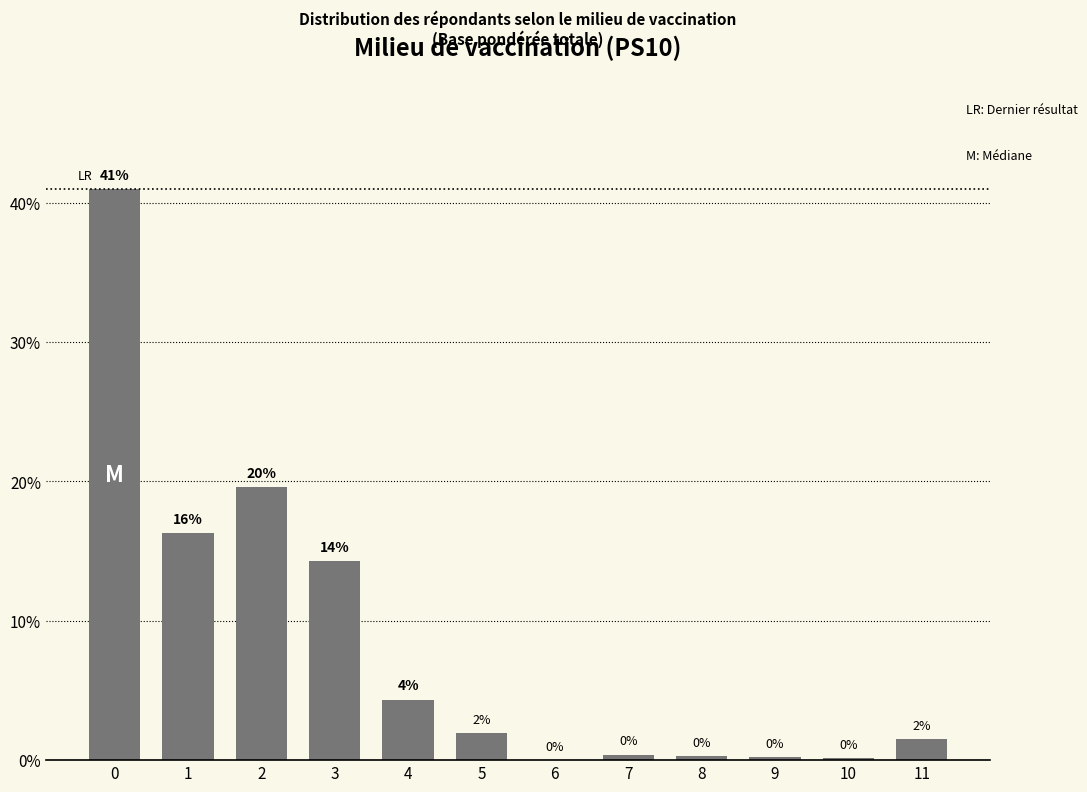

Is it true that the value at 5 is 3.4?

False